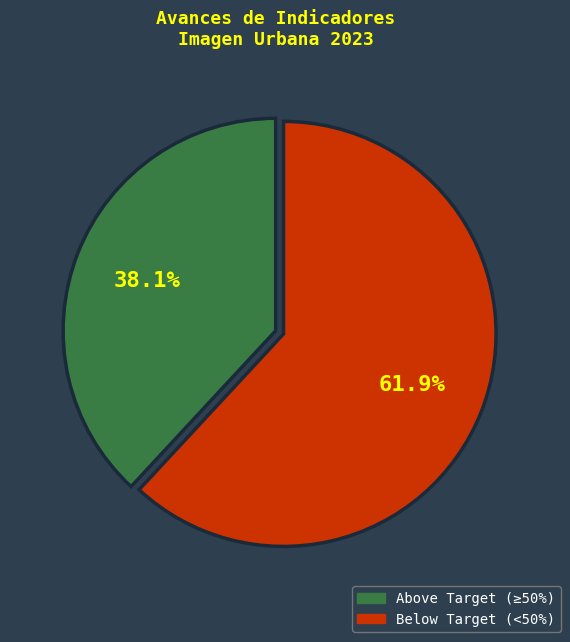

Is there a majority slice in this chart?

Yes